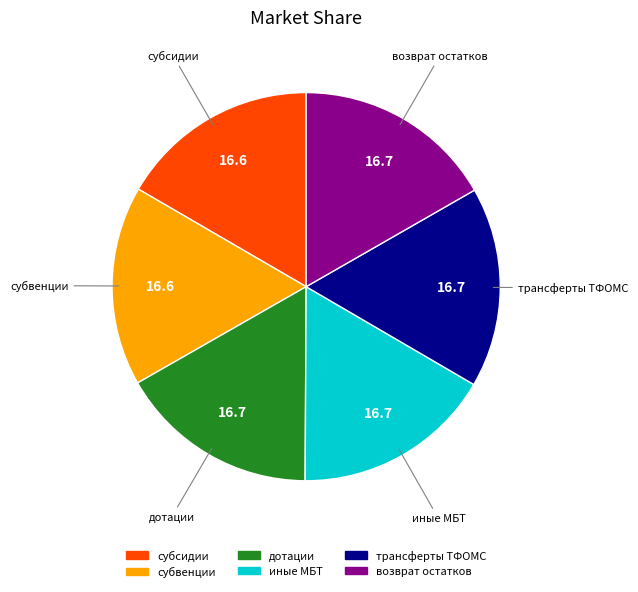

Count the number of slices in the pie.

6